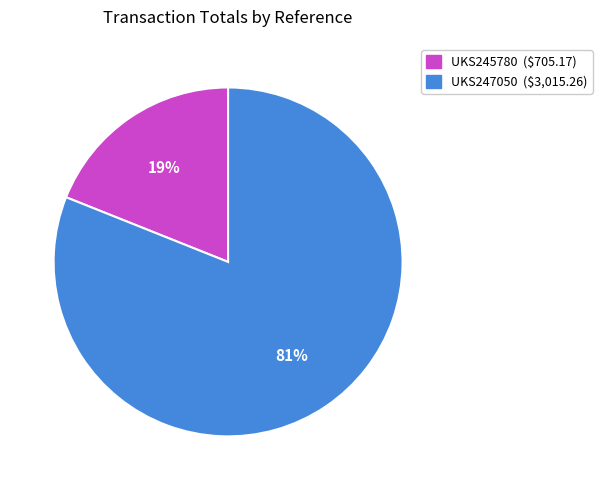

Approximately how many times larger is the value at UKS245780 compared to UKS247050?

0.2